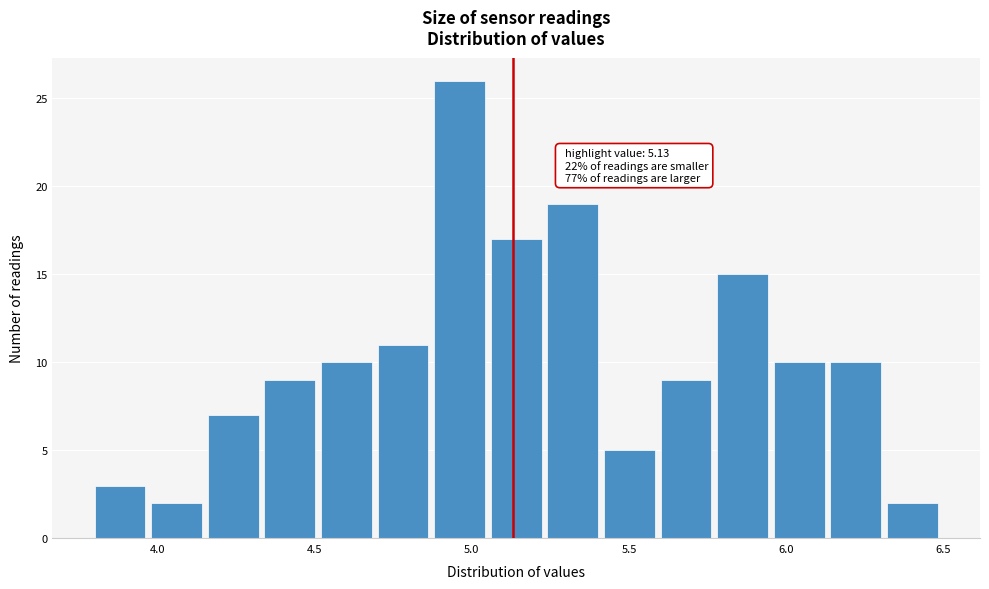

Read against the x-axis, roughly where is the centre of the tallest bar?

4.95